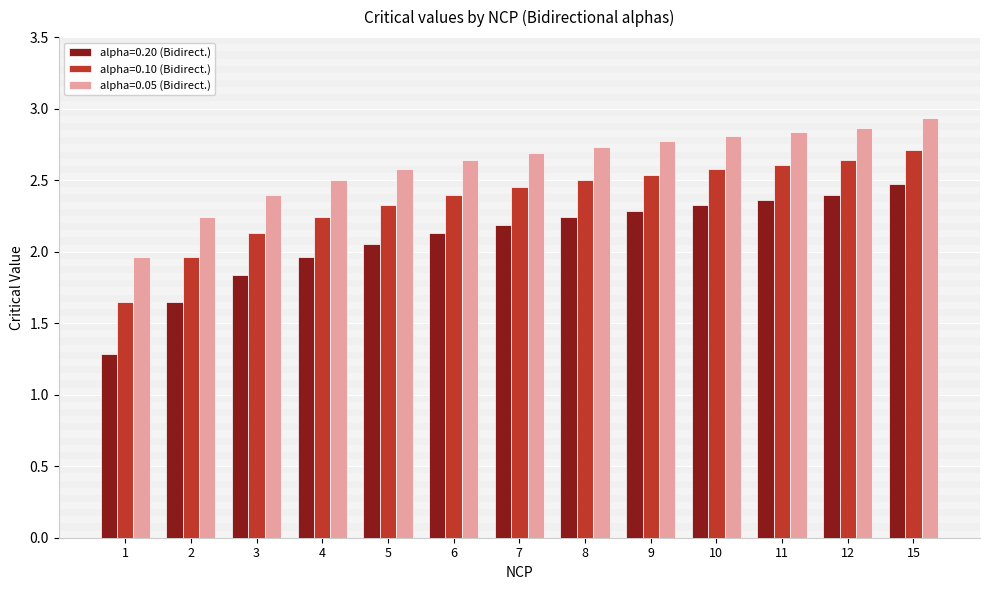

True or false: alpha=0.10 (Bidirect.) has a value of 0.6 at 4.

False